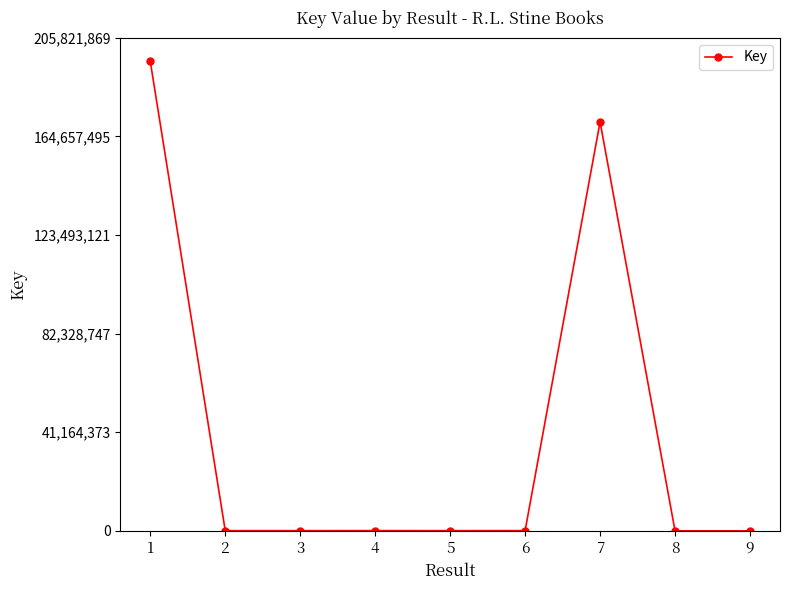

What is the sum of all values?

367211481